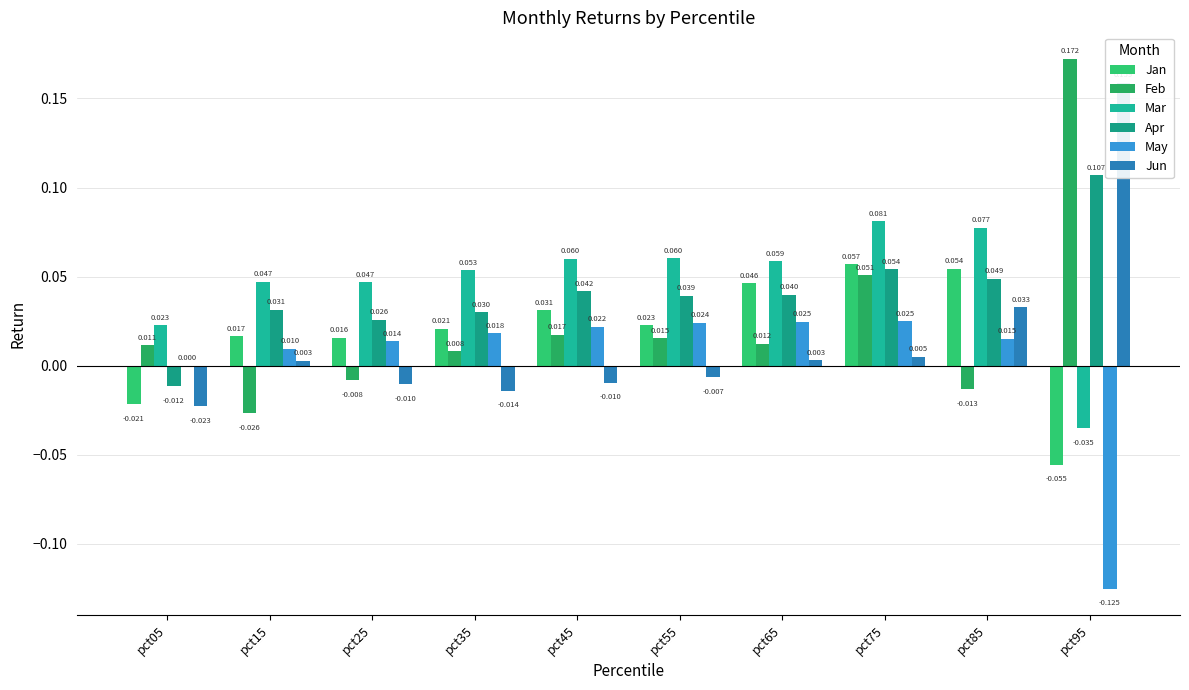

Reading left to right, what are all the values shown in this chart?

Jan: pct05=-0.0	pct15=0.0	pct25=0.0	pct35=0.0	pct45=0.0	pct55=0.0	pct65=0.0	pct75=0.1	pct85=0.1	pct95=-0.1
Feb: pct05=0.0	pct15=-0.0	pct25=-0.0	pct35=0.0	pct45=0.0	pct55=0.0	pct65=0.0	pct75=0.1	pct85=-0.0	pct95=0.2
Mar: pct05=0.0	pct15=0.0	pct25=0.0	pct35=0.1	pct45=0.1	pct55=0.1	pct65=0.1	pct75=0.1	pct85=0.1	pct95=-0.0
Apr: pct05=-0.0	pct15=0.0	pct25=0.0	pct35=0.0	pct45=0.0	pct55=0.0	pct65=0.0	pct75=0.1	pct85=0.0	pct95=0.1
May: pct05=0.0	pct15=0.0	pct25=0.0	pct35=0.0	pct45=0.0	pct55=0.0	pct65=0.0	pct75=0.0	pct85=0.0	pct95=-0.1
Jun: pct05=-0.0	pct15=0.0	pct25=-0.0	pct35=-0.0	pct45=-0.0	pct55=-0.0	pct65=0.0	pct75=0.0	pct85=0.0	pct95=0.2